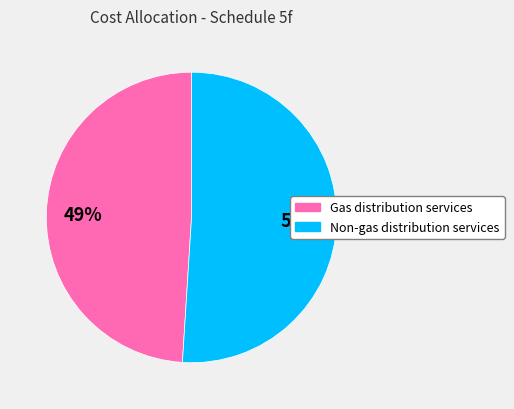

Which slice represents more than half of the pie?

Non-gas distribution services